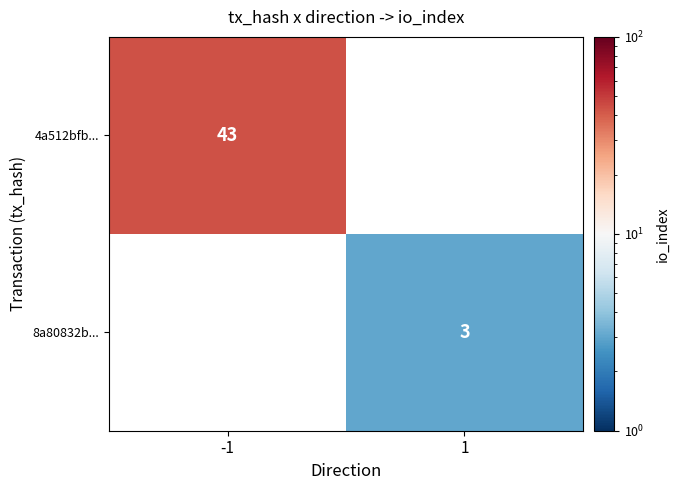

The value of 8a80832b... at 1 is 5. True or false?

False